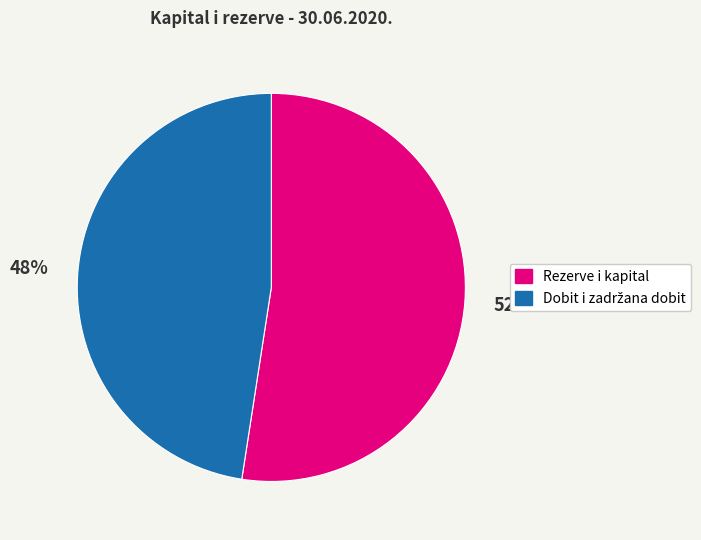

Is there any slice that represents more than half of the pie?

Yes